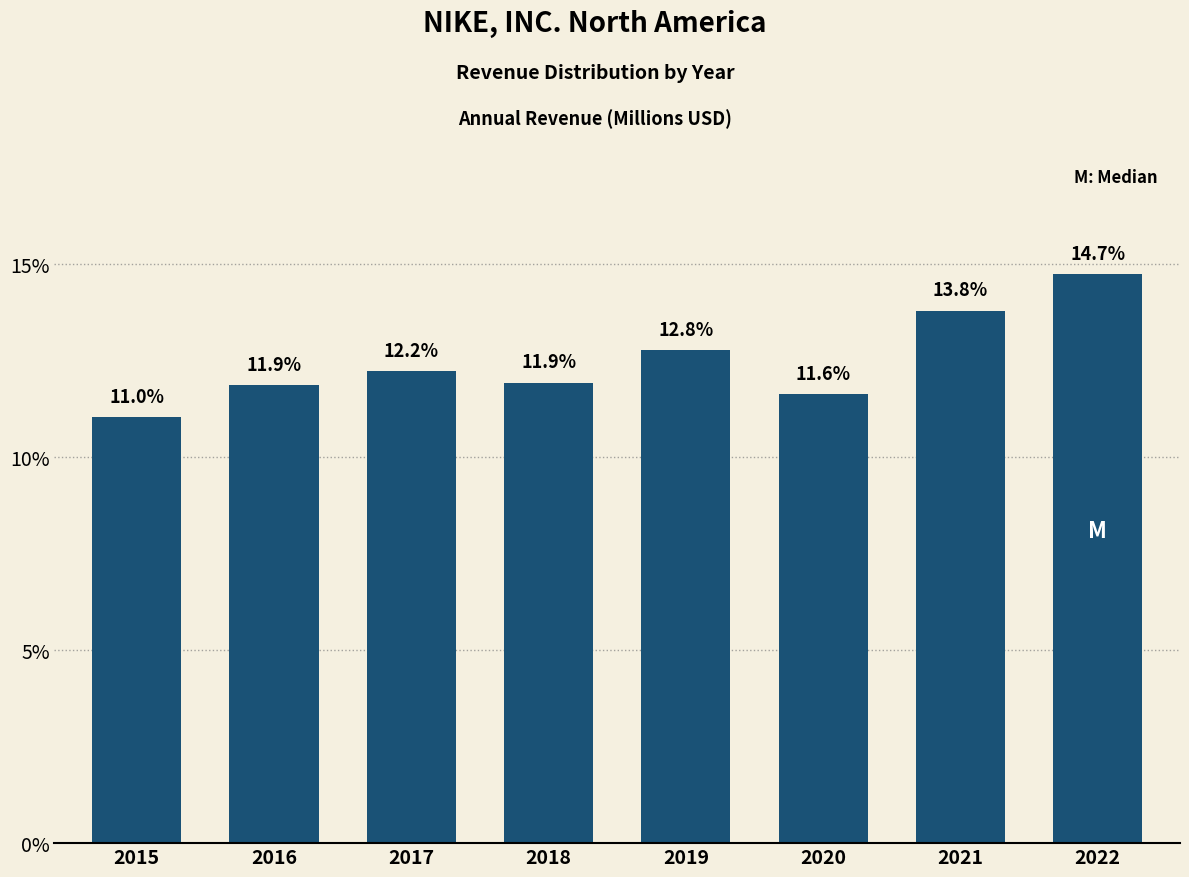

Reading left to right, extract all data points from this chart.

11.0	11.9	12.2	11.9	12.8	11.6	13.8	14.7